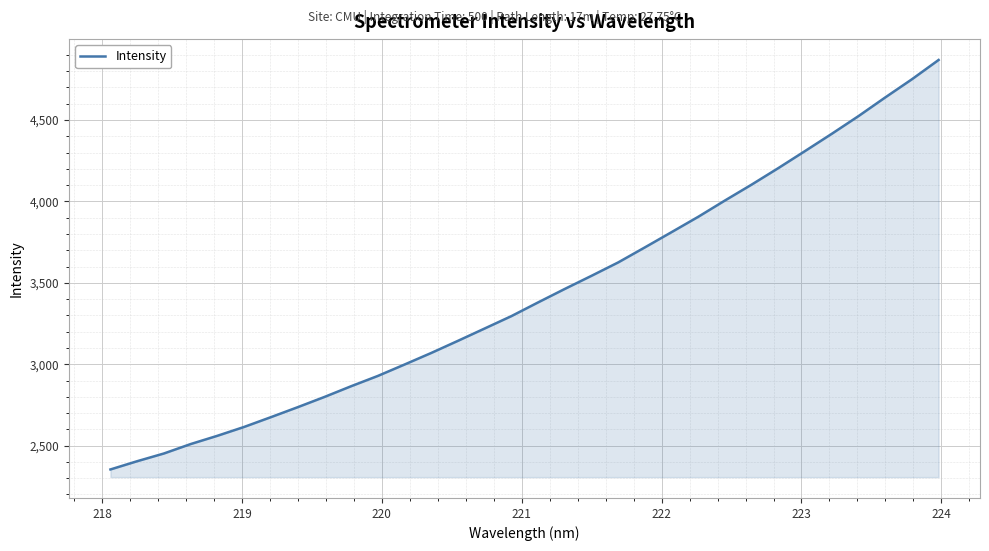

What is the smallest value displayed?

2353.7